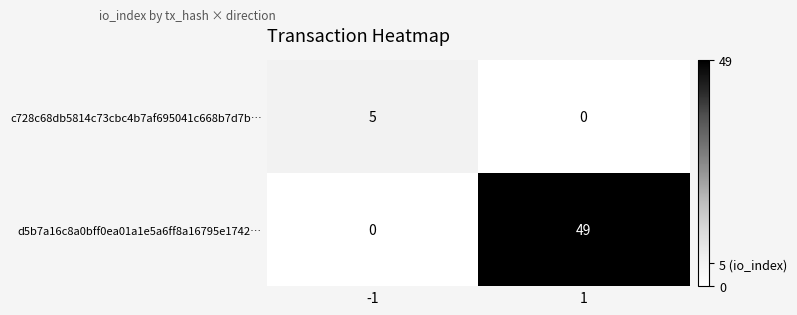

Which series changed the most between -1 and 1?

d5b7a16c8a0bff0ea01a1e5a6ff8a16795e1742…